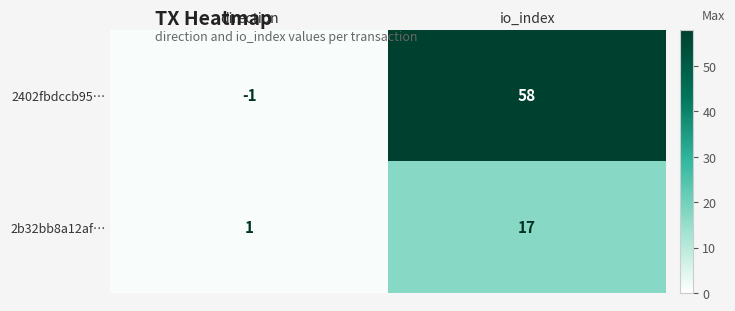

Reading left to right, extract all data points from this chart.

2402fbdccb95…: direction=-1	io_index=58
2b32bb8a12af…: direction=1	io_index=17